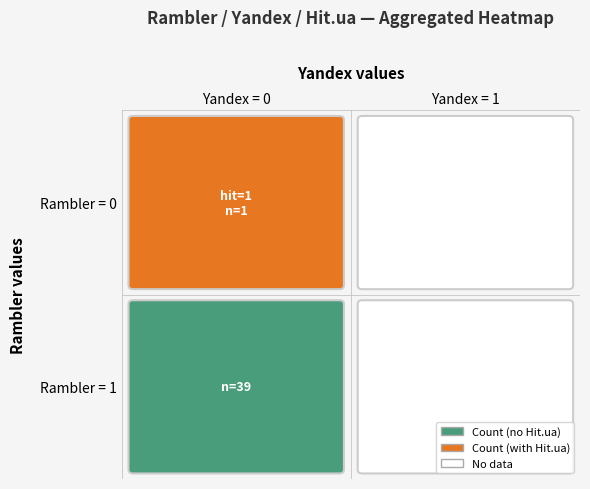

True or false: Yandex has a value of 0 at 18.

True